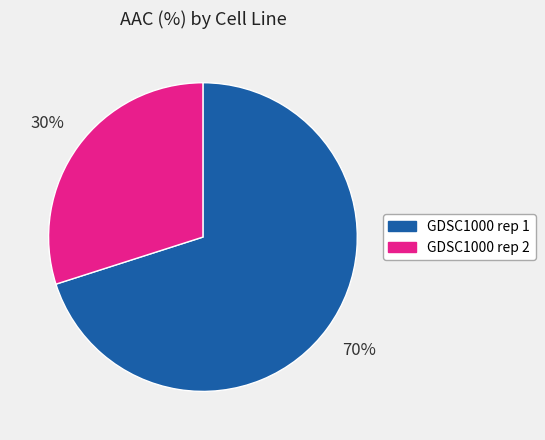

Is it true that GDSC1000 rep 1 is 59% of the pie?

False